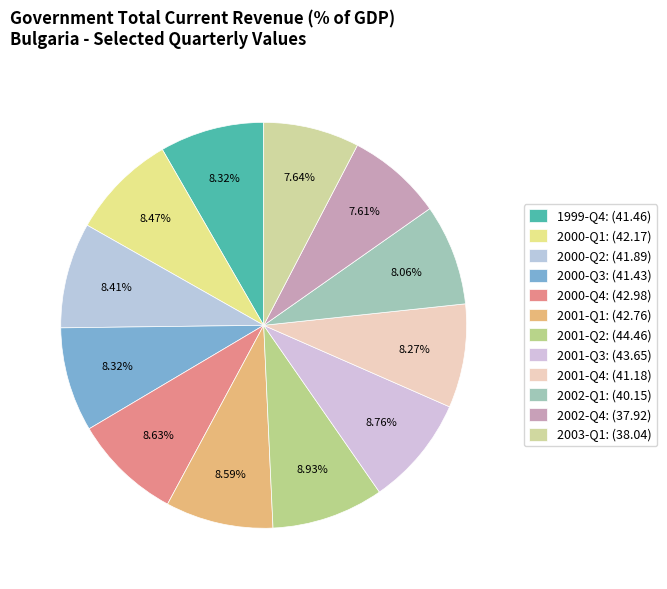

Which category has the biggest portion of the pie?

2001-Q2